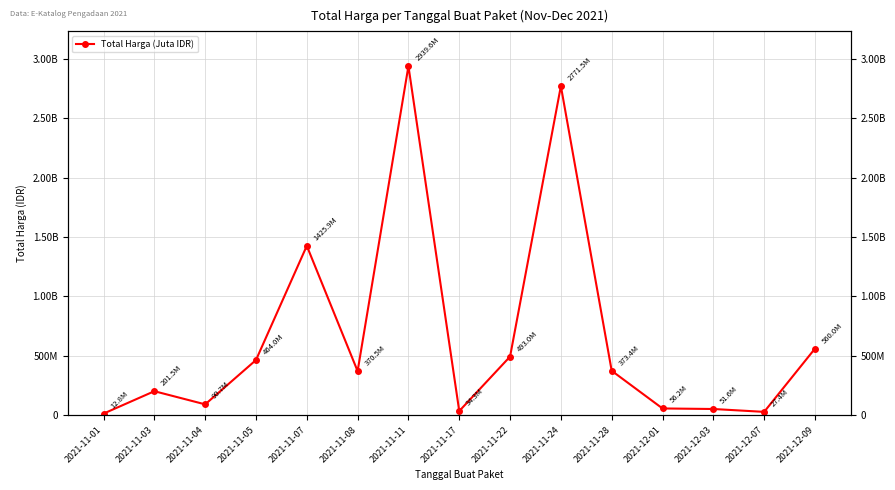

True or false: the data has more than 0 interior local peaks.

True